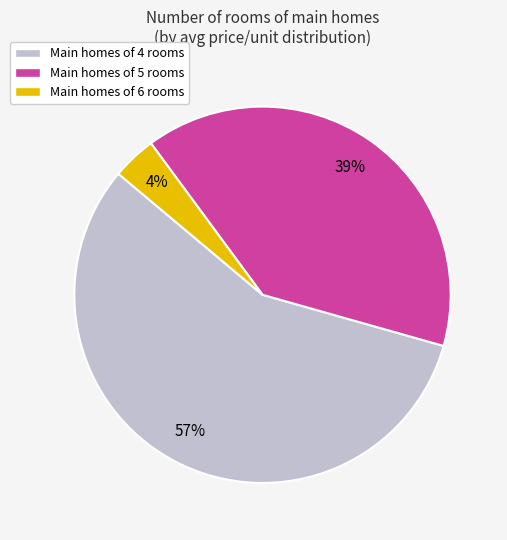

Is the sum of Main homes of 5 rooms and Main homes of 4 rooms greater than half?

Yes